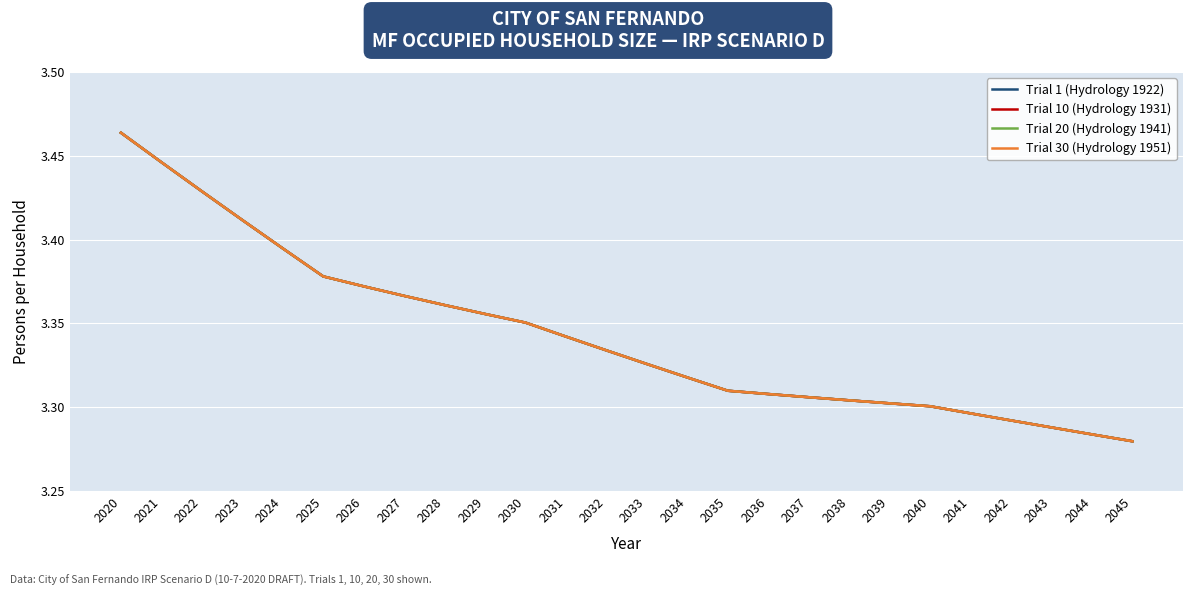

Does the chart display data point markers on the line(s)?

No